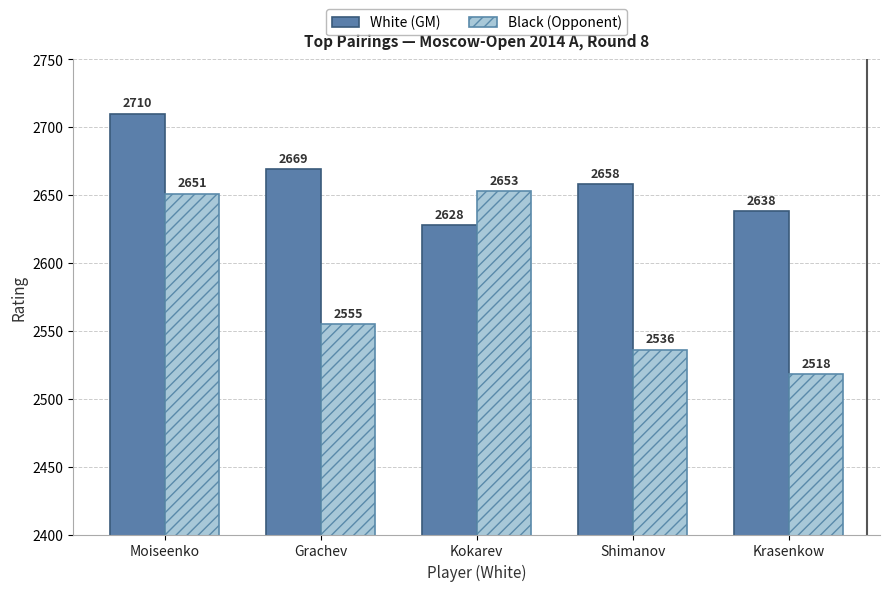

Reading right to left, extract all data points from this chart.

White (GM): 2638	2658	2628	2669	2710
Black (Opponent): 2518	2536	2653	2555	2651